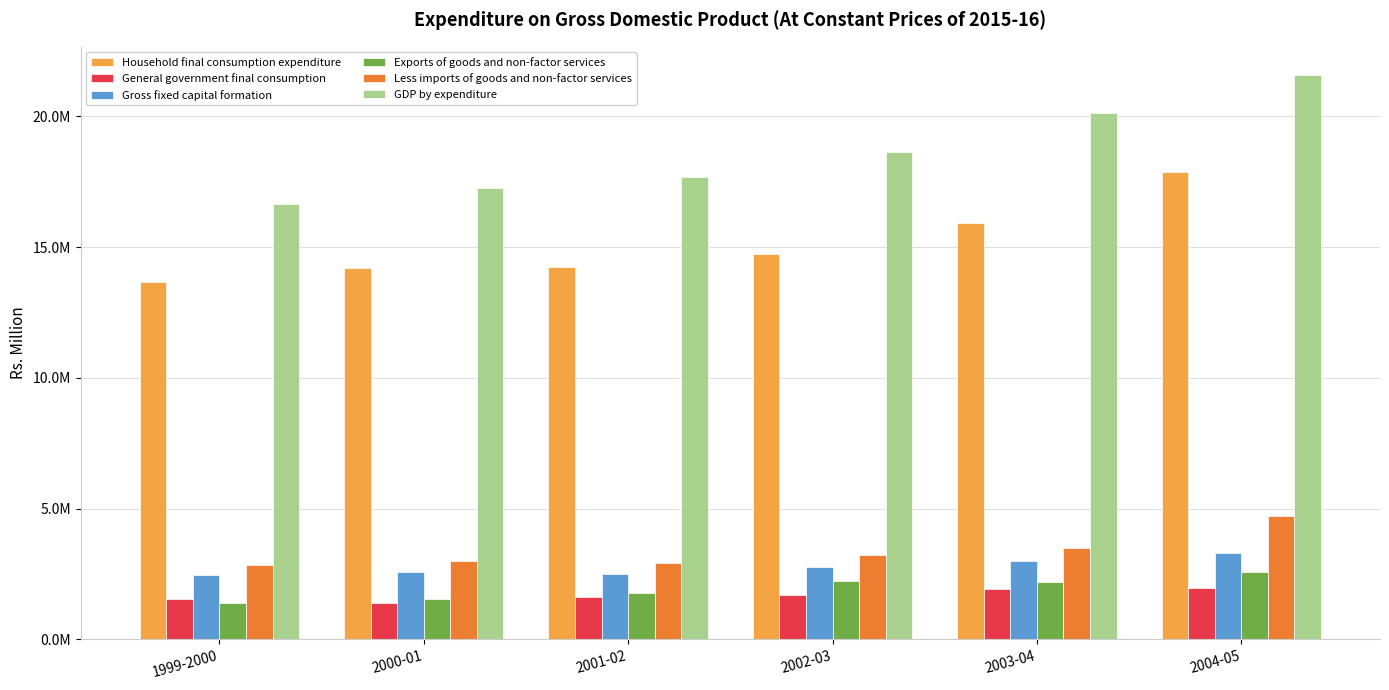

What is the minimum value for Exports of goods and non-factor services?

1376996.2